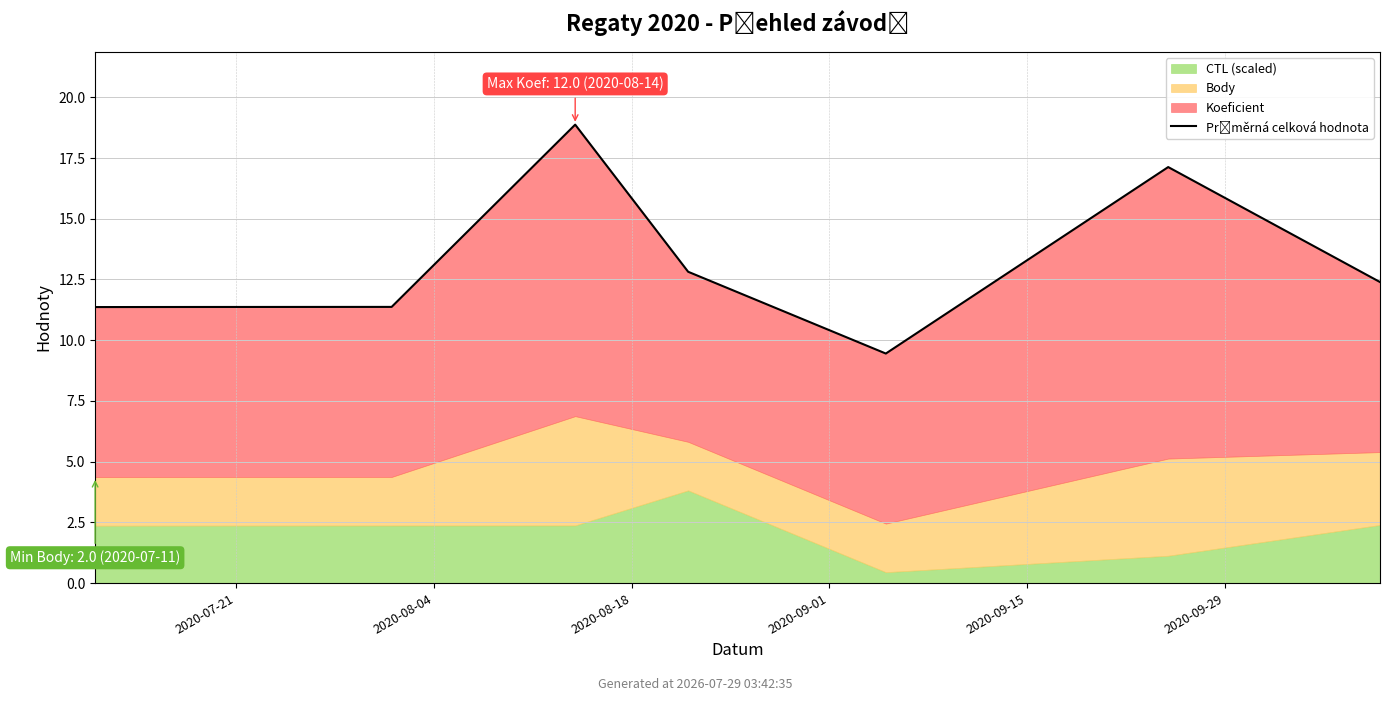

What position from the left is 2020-09-29?

6